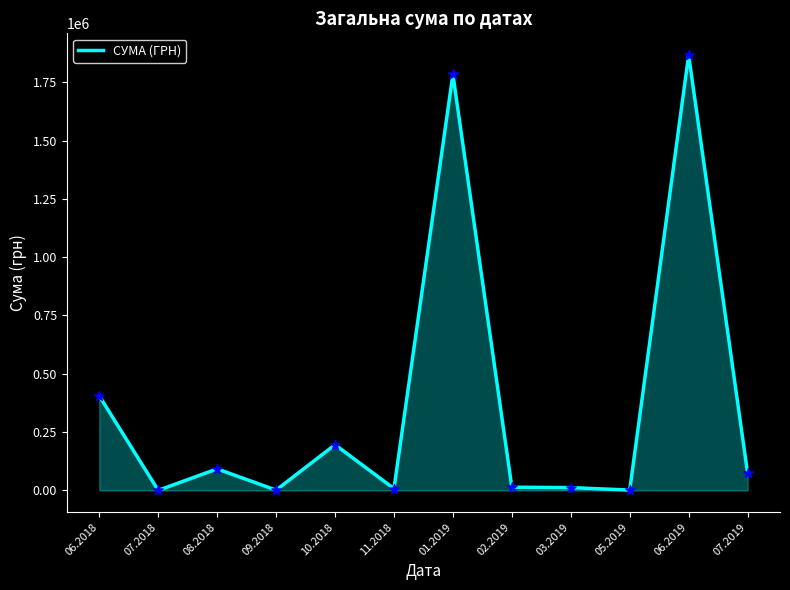

What is the change in value from 06.2018 to 05.2019?

-403698.5